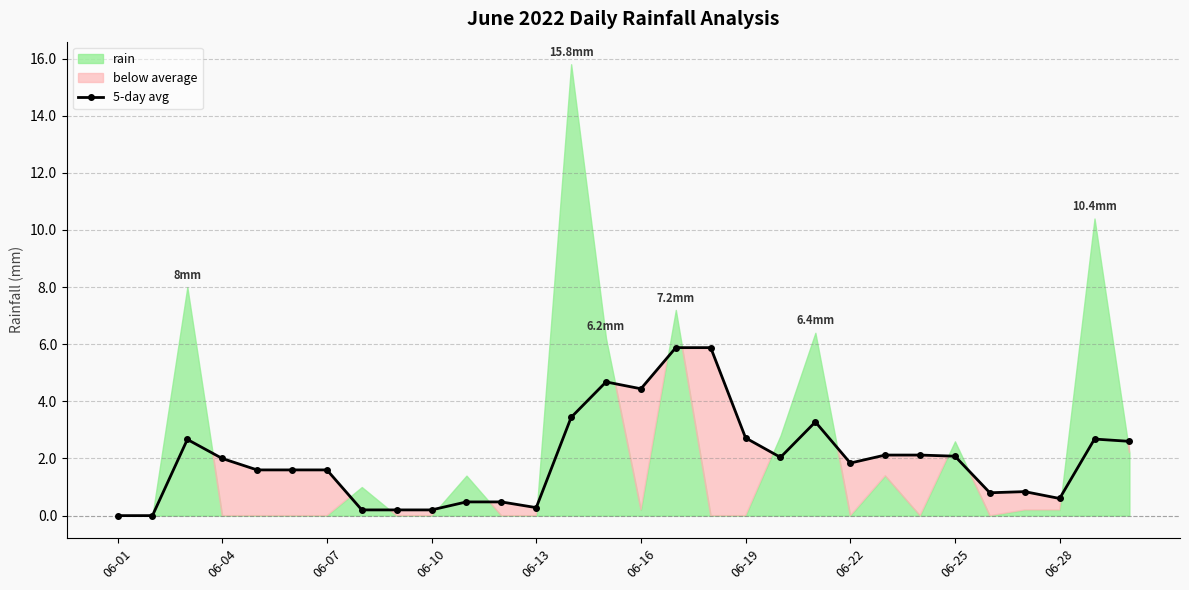

The value at 17 is 3.7. True or false?

False